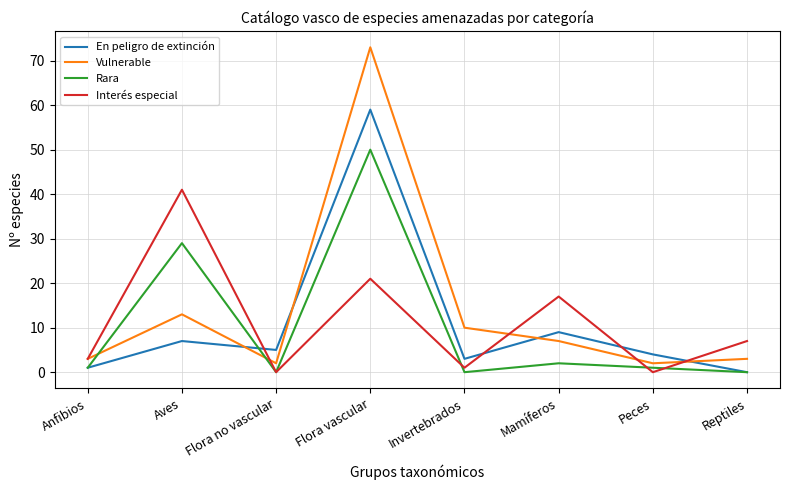

Where is the first local maximum for En peligro de extinción?

Aves